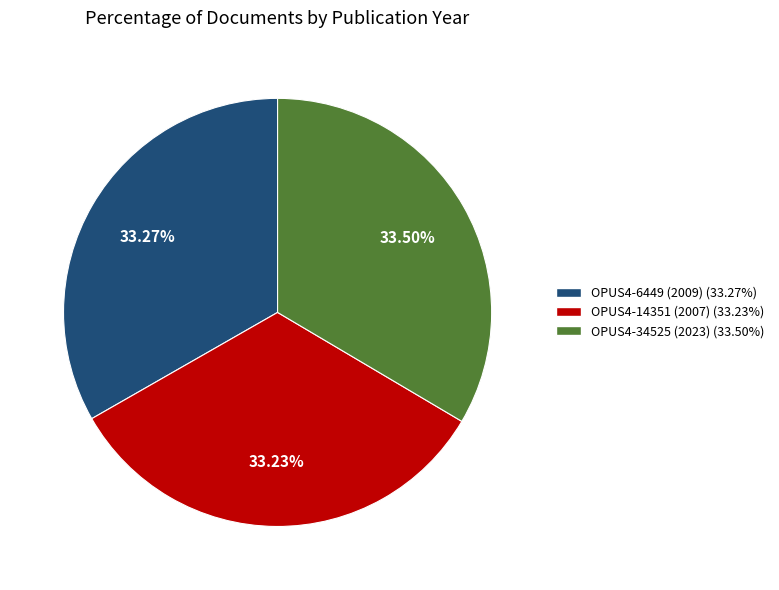

Does any single category account for the majority?

No